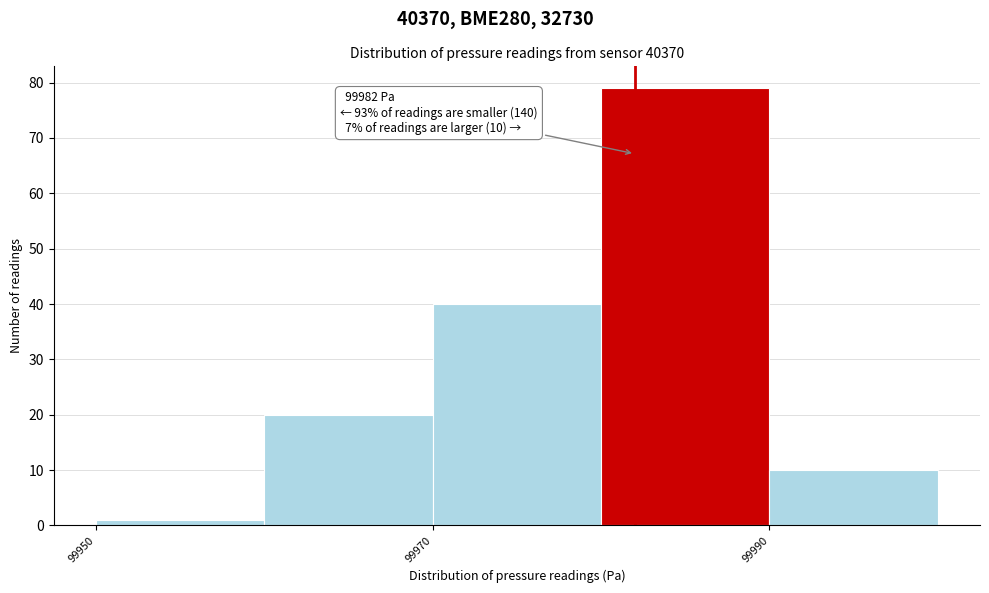

Over which range of the x-axis is the bar tallest?

99980 to 99990